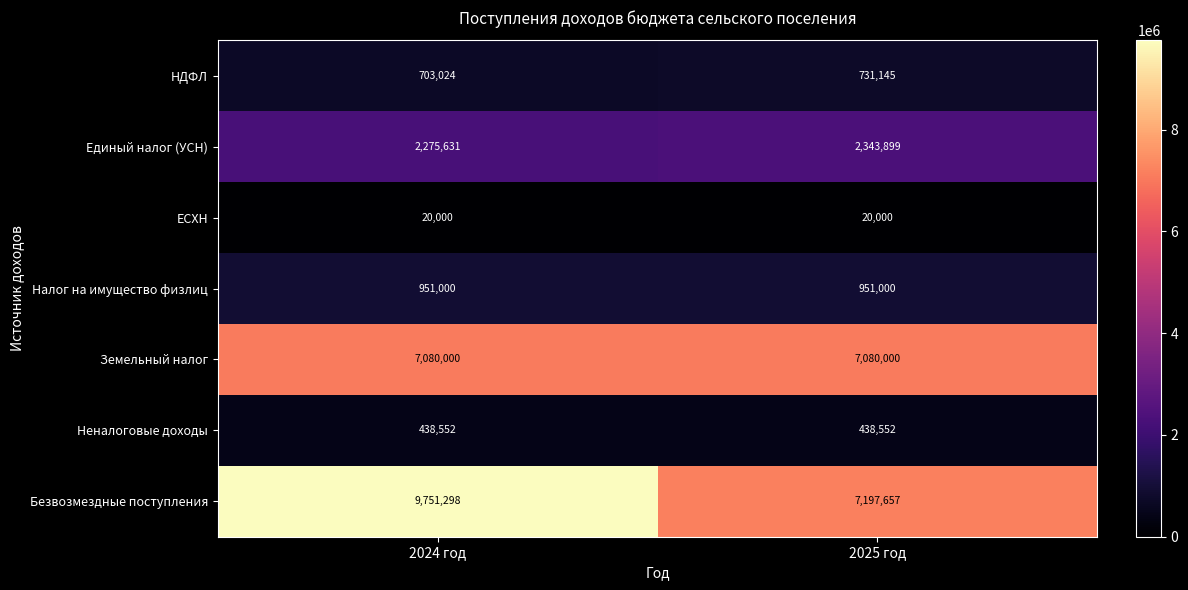

What value does the НДФЛ series have at 2025 год?

731145